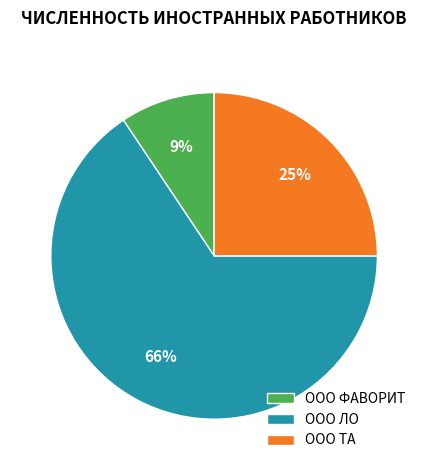

How many segments does this pie chart have?

3